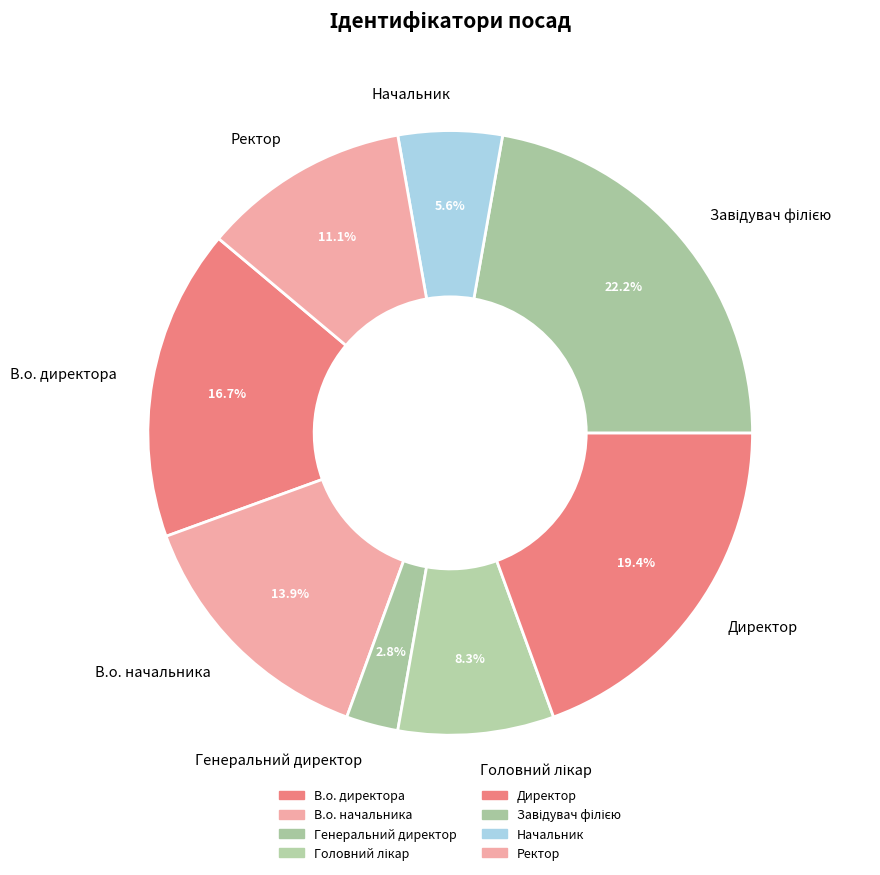

Does Ректор represent more than half of the total?

No